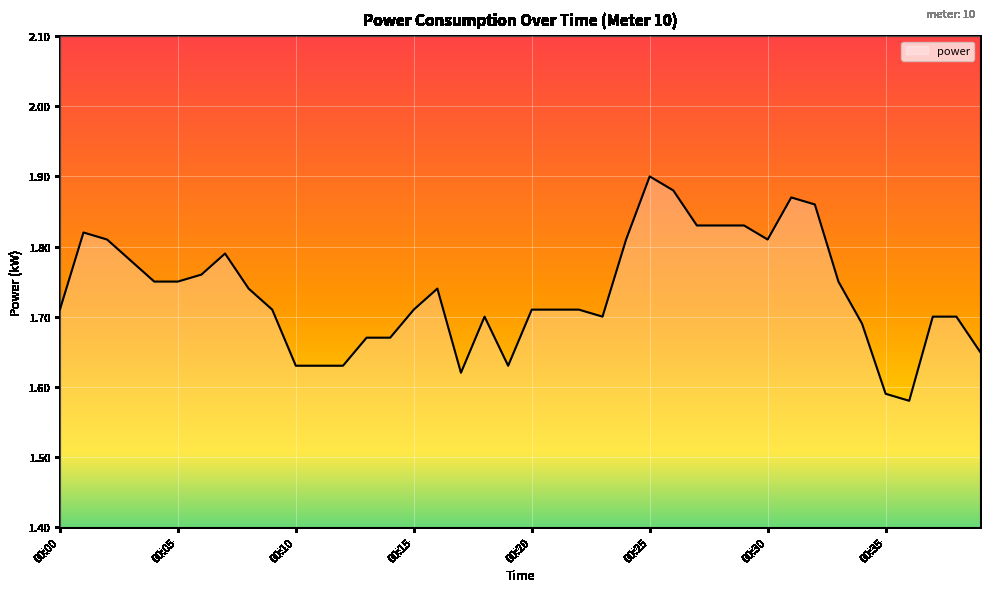

What is the difference between the maximum and minimum values?

0.3